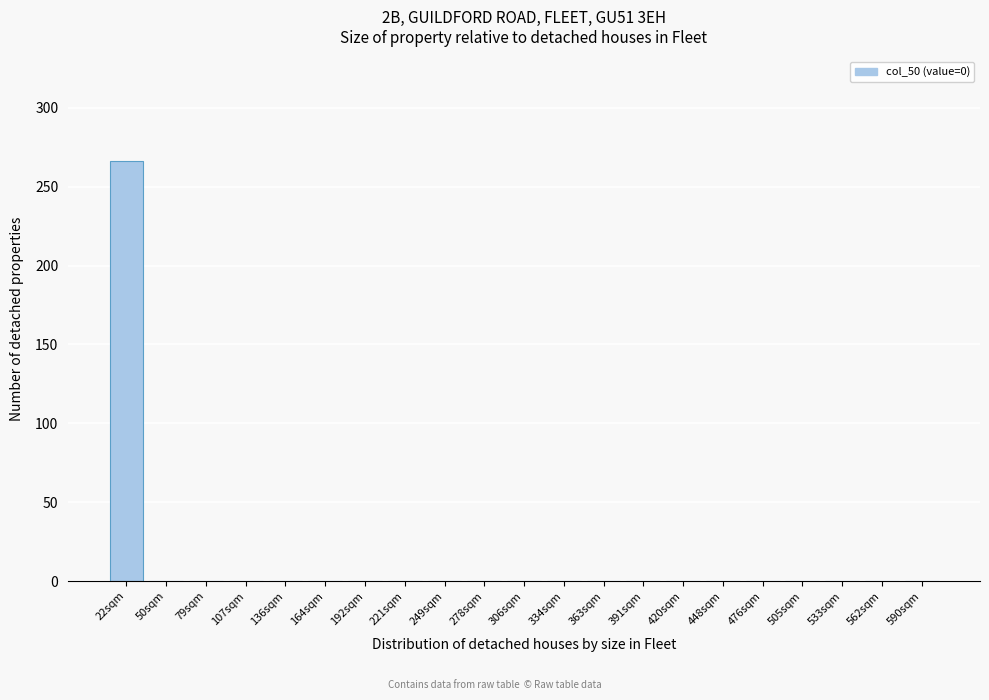

Reading left to right, what are all the values shown in this chart?

22sqm=266	50sqm=0	79sqm=0	107sqm=0	136sqm=0	164sqm=0	192sqm=0	221sqm=0	249sqm=0	278sqm=0	306sqm=0	334sqm=0	363sqm=0	391sqm=0	420sqm=0	448sqm=0	476sqm=0	505sqm=0	533sqm=0	562sqm=0	590sqm=0